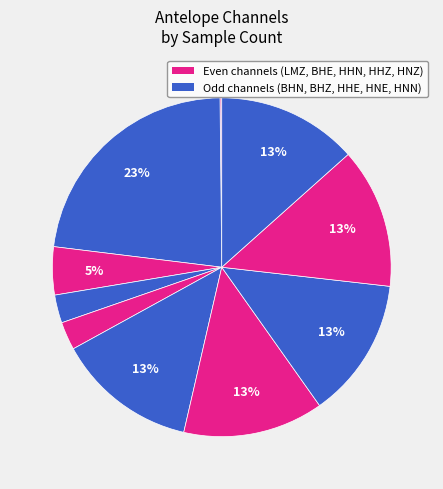

What is the smallest slice in the pie chart?

LMZ